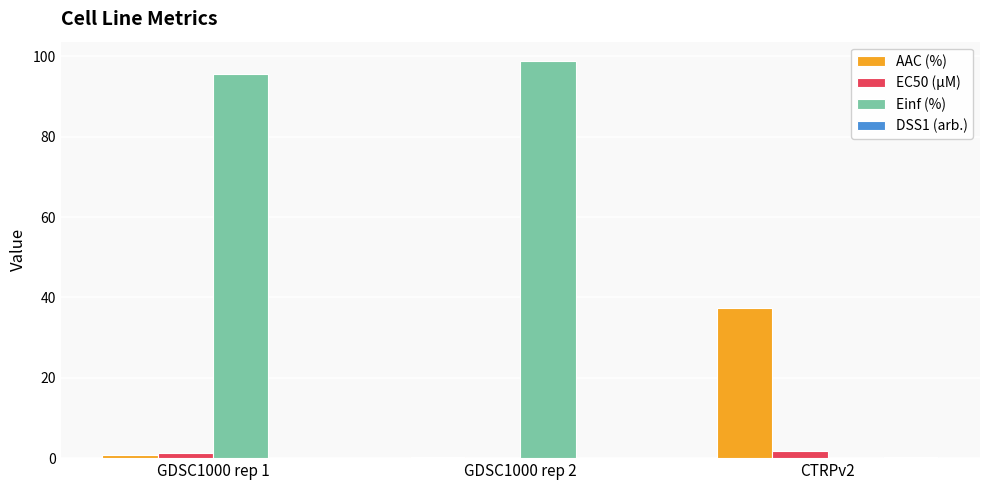

Where does the Einf (%) series first go above 95?

GDSC1000 rep 1